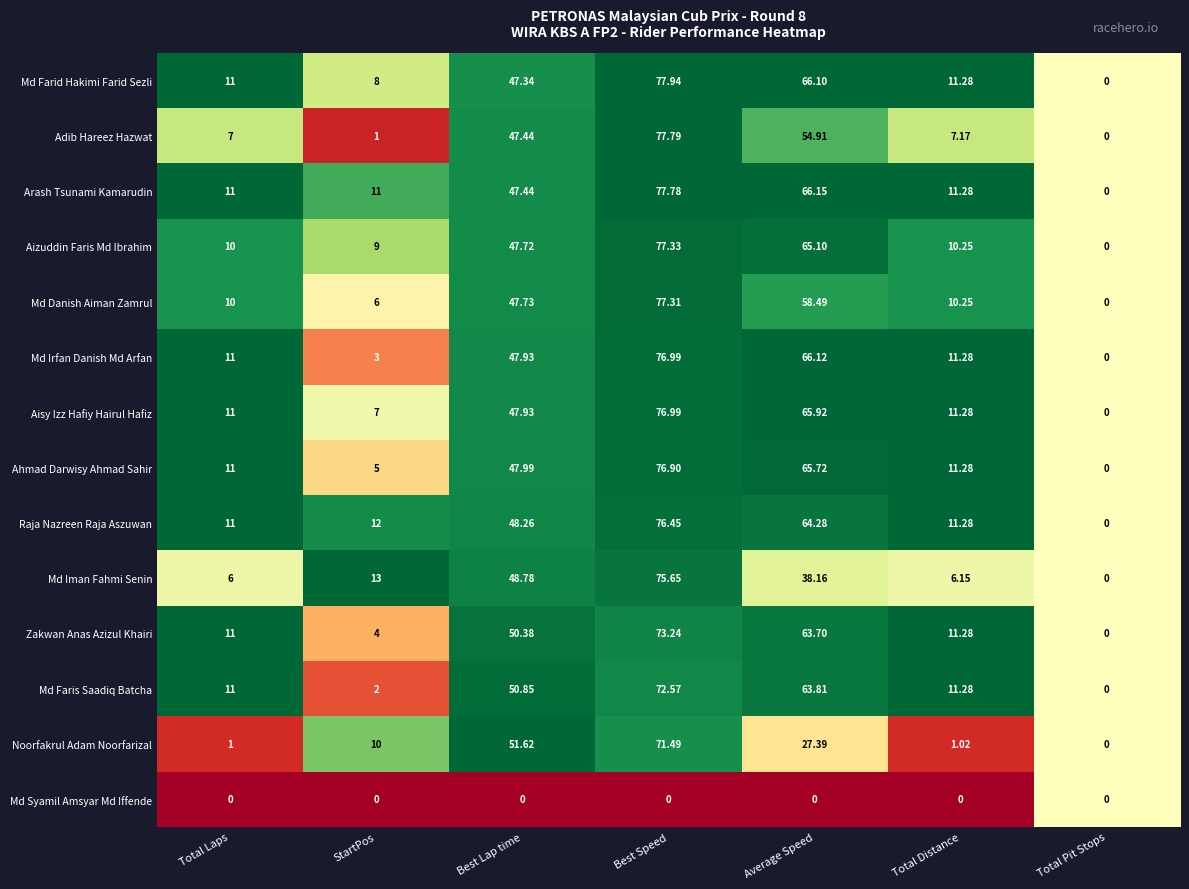

Between Best Lap time and Average Speed, which series saw the biggest shift?

Noorfakrul Adam Noorfarizal